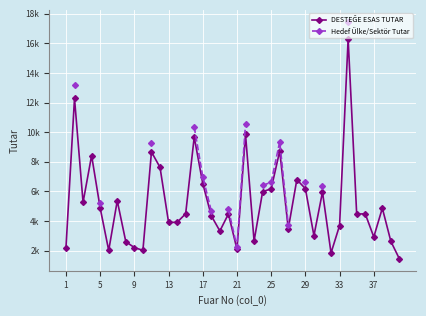

What are all the series names shown in the legend?

DESTEĞE ESAS TUTAR, Hedef Ülke/Sektör Tutar